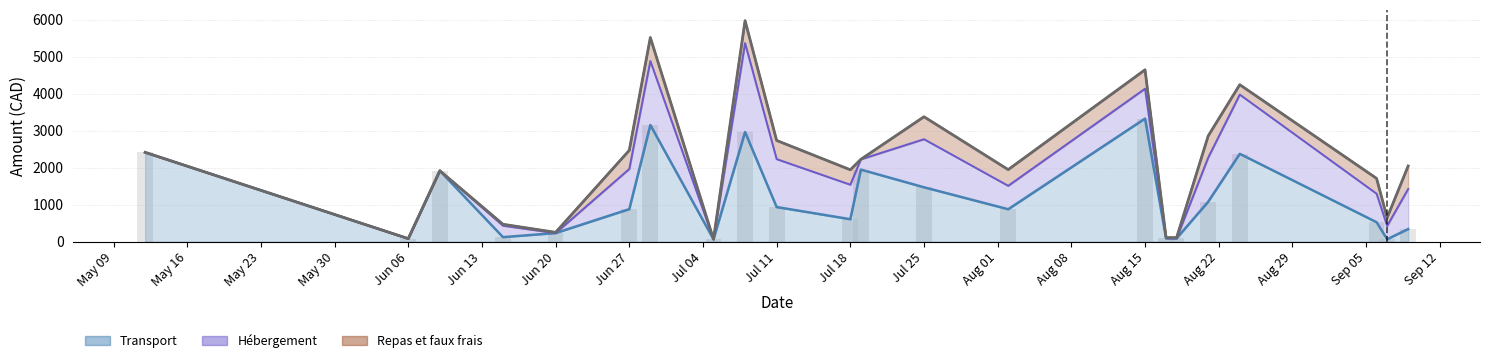

What is the sum of all values?

47709.0